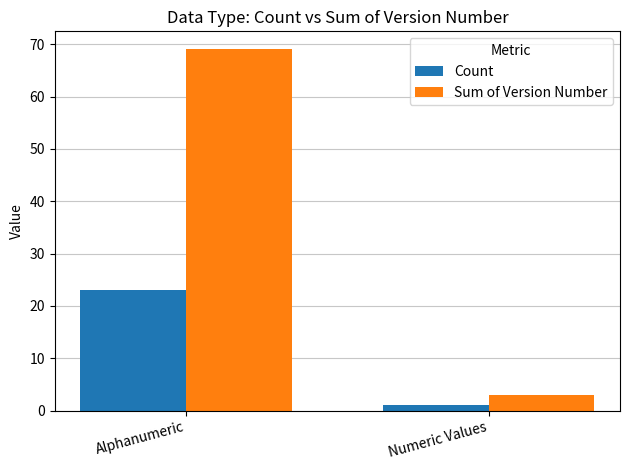

Reading right to left, extract all data points from this chart.

Count: Numeric Values=1	Alphanumeric=23
Sum of Version Number: Numeric Values=3	Alphanumeric=69